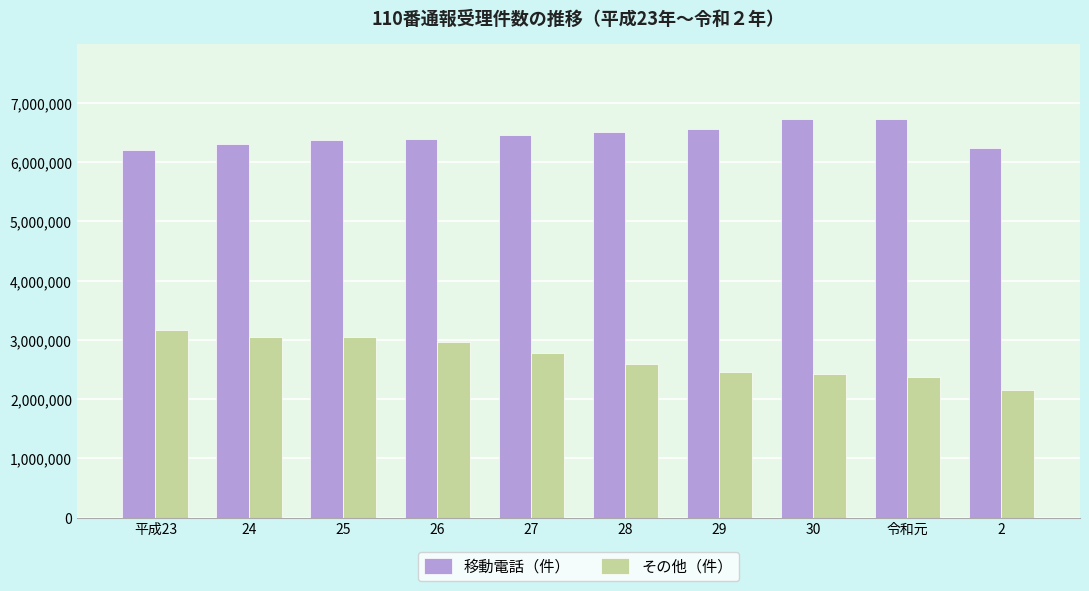

Rank the series by their maximum value, from lowest to highest.

その他（件）, 移動電話（件）